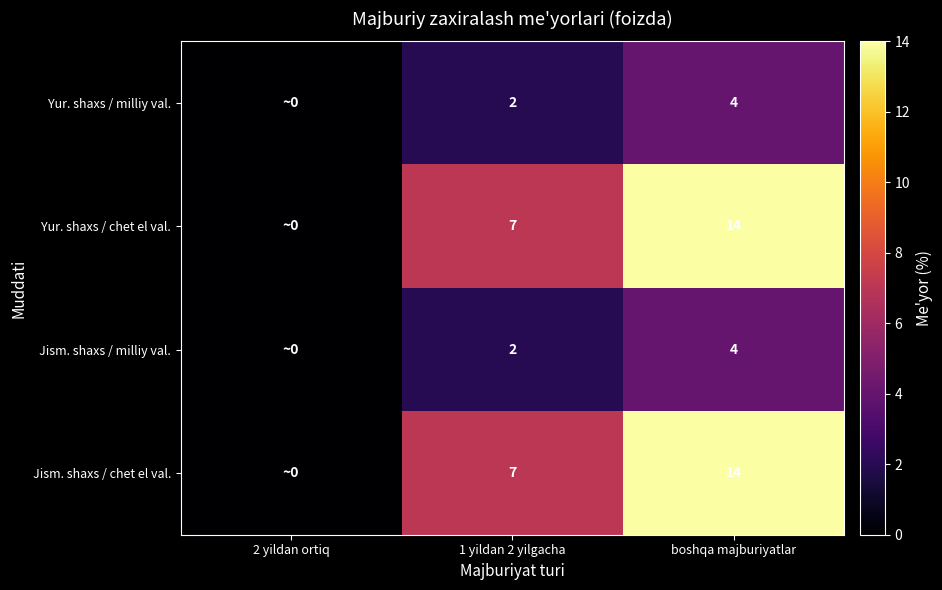

Is the value of Jism. shaxs / milliy val. at boshqa majburiyatlar greater than the value of Yur. shaxs / milliy val. at 1 yildan 2 yilgacha?

Yes